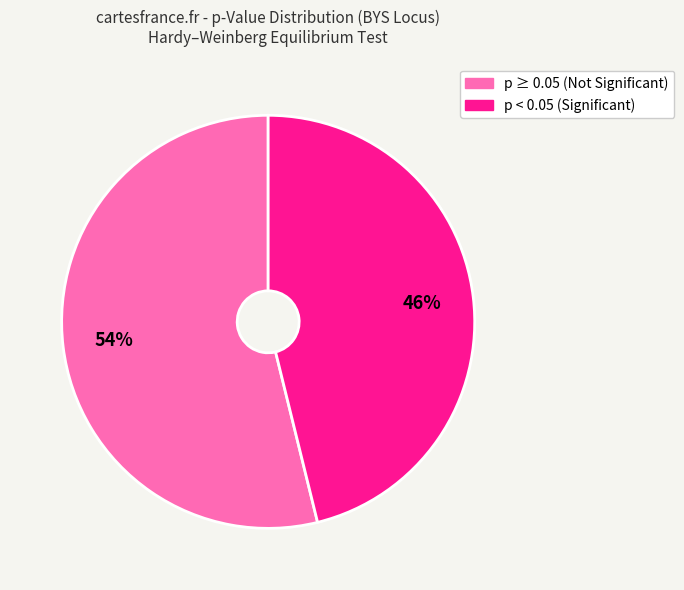

Is there any slice that represents more than half of the pie?

Yes